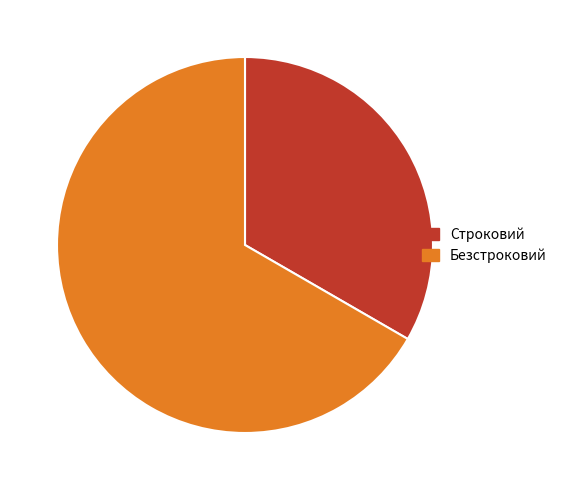

Does Строковий account for over 50% of the chart?

No